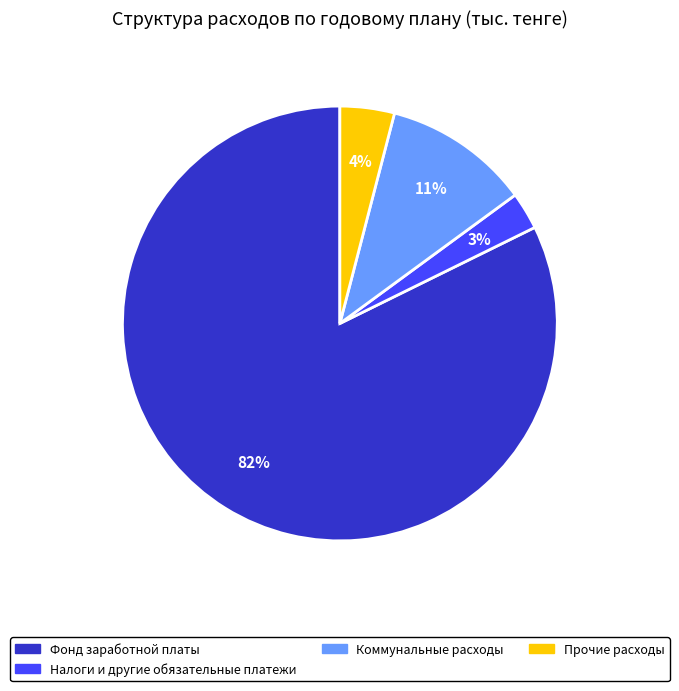

To the nearest percent, what is the average slice percentage?

25%